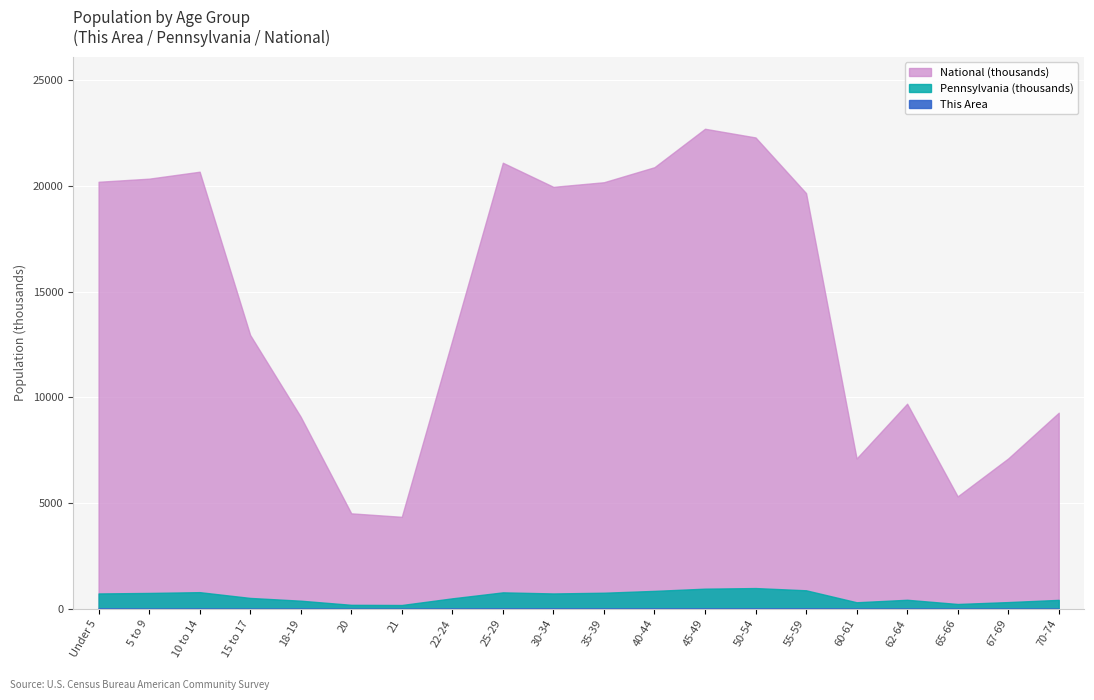

Reading right to left, transcribe all the data shown in this chart.

This Area: 70-74=9	67-69=9	65-66=6	62-64=10	60-61=7	55-59=26	50-54=20	45-49=19	40-44=19	35-39=16	30-34=24	25-29=18	22-24=13	21=5	20=3	18-19=8	15 to 17=7	10 to 14=13	5 to 9=9	Under 5=23
Pennsylvania: 70-74=426536	67-69=321379	65-66=231623	62-64=430721	60-61=312575	55-59=879048	50-54=984641	45-49=955763	40-44=851382	35-39=764287	30-34=729592	25-29=781527	22-24=498947	21=183257	20=191942	18-19=387235	15 to 17=517831	10 to 14=791151	5 to 9=753635	Under 5=729538
National: 70-74=9278166	67-69=7115361	65-66=5319902	62-64=9704197	60-61=7113727	55-59=19664805	50-54=22298125	45-49=22708591	40-44=20890964	35-39=20179642	30-34=19962099	25-29=21101849	22-24=12712576	21=4354294	20=4519129	18-19=9086089	15 to 17=12954254	10 to 14=20677194	5 to 9=20348657	Under 5=20201362